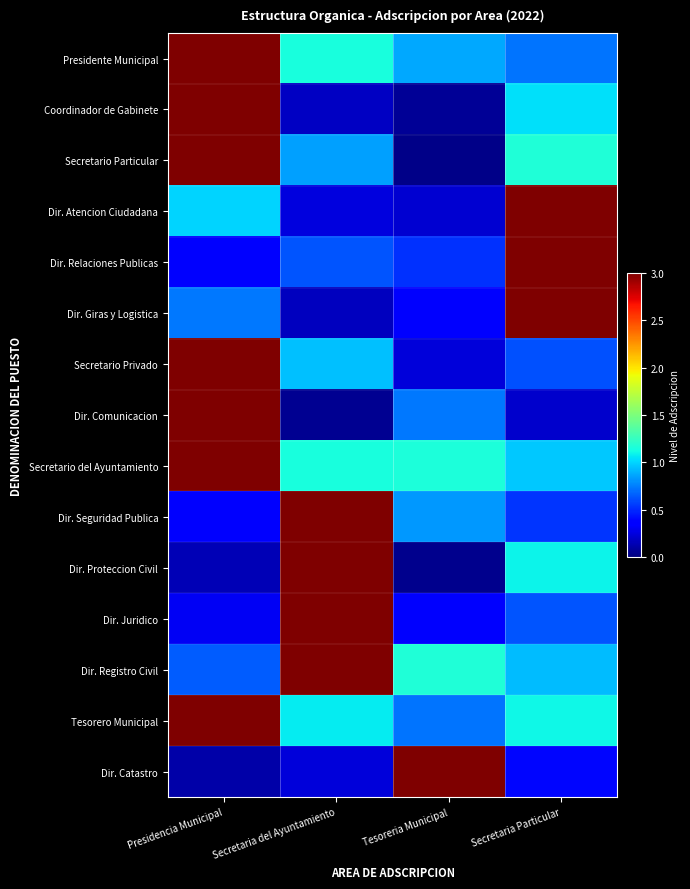

What is the difference between the highest and lowest values at Secretaria Particular?

3.1